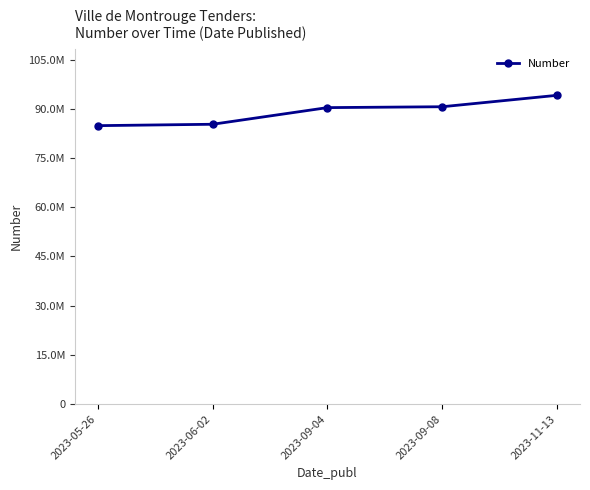

Reading right to left, extract all data points from this chart.

2023-11-13=94113781	2023-09-08=90633728	2023-09-04=90365725	2023-06-02=85292695	2023-05-26=84868676